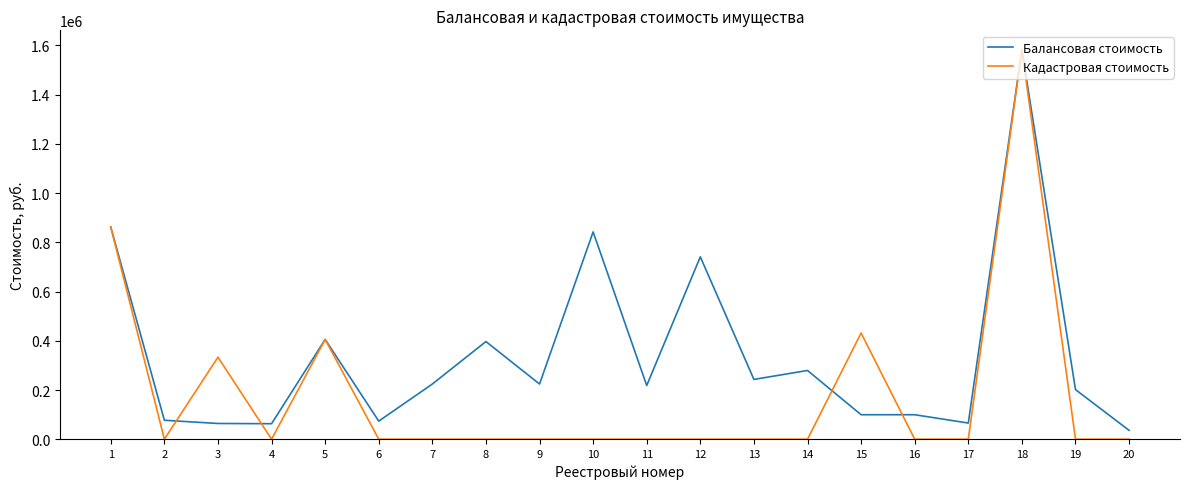

Which series has the largest total across all categories?

Балансовая стоимость